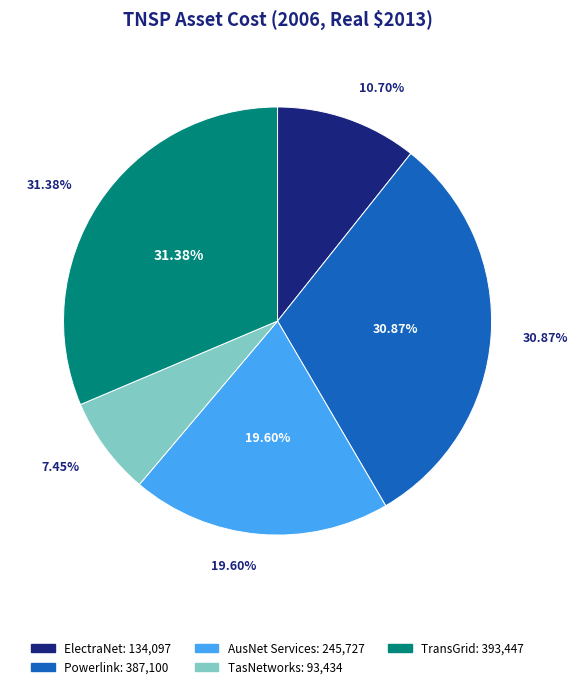

Is it true that TasNetworks is 18% of the pie?

False